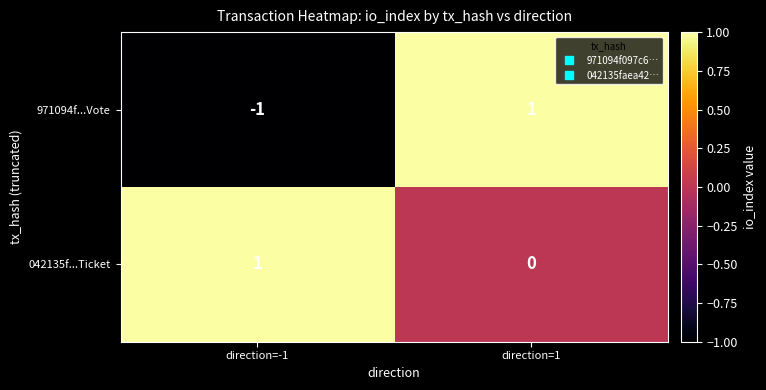

What is the spread (max minus min) of values at direction=1?

1